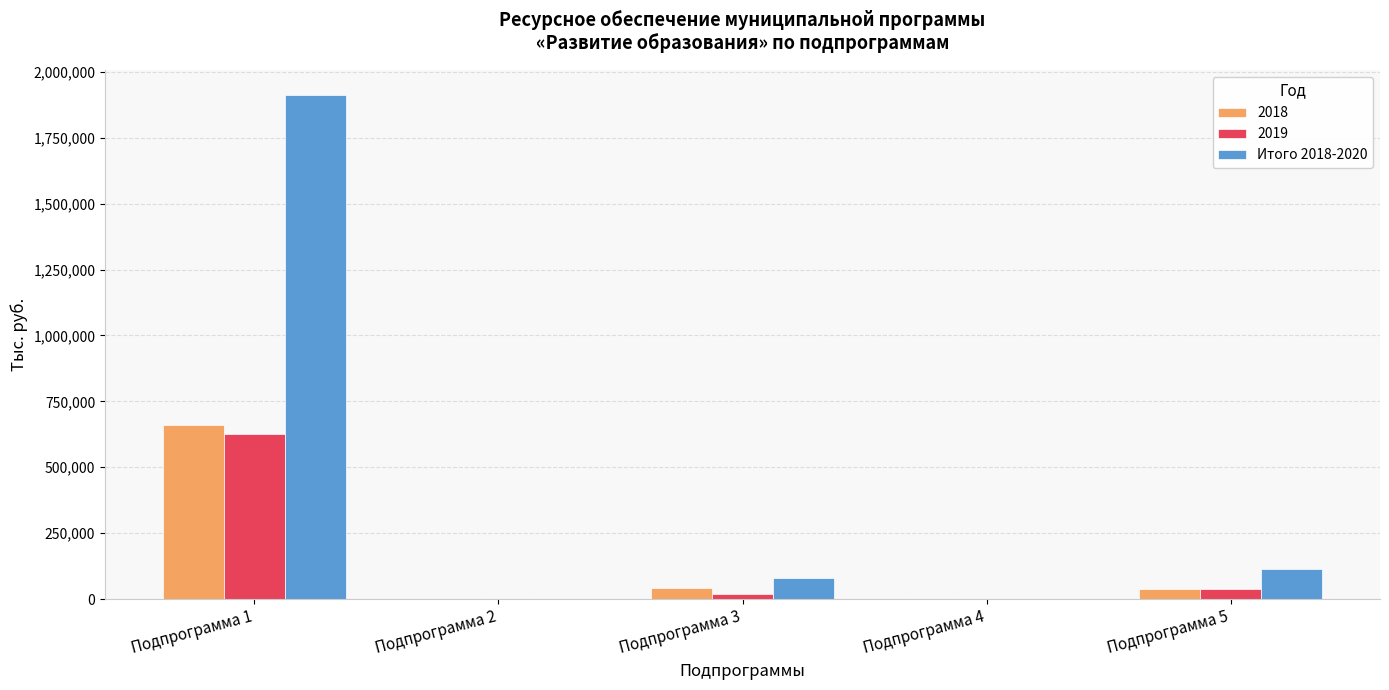

What is the sum of all 2019 values?

681368.6